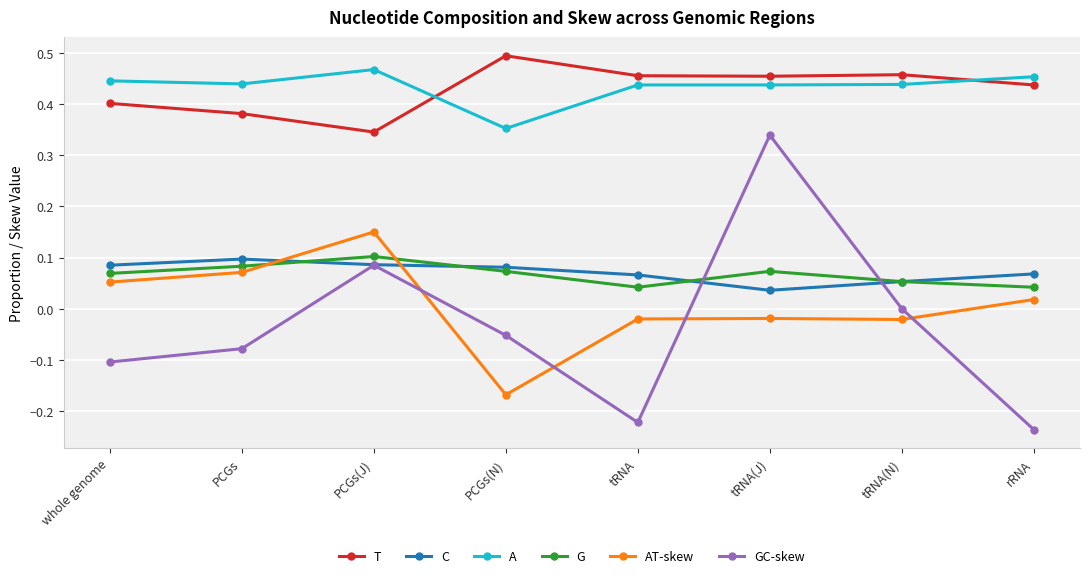

Which series has the largest range (max minus min)?

GC-skew